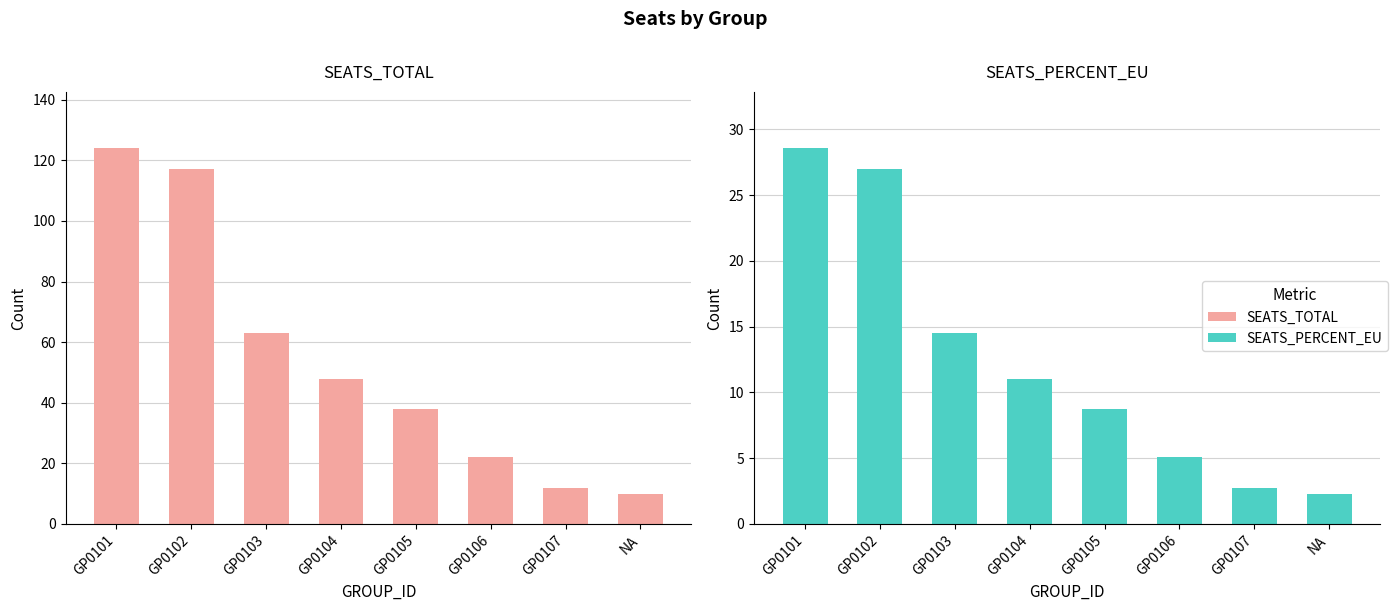

What is the label of the 8th bar from the right?

GP0101